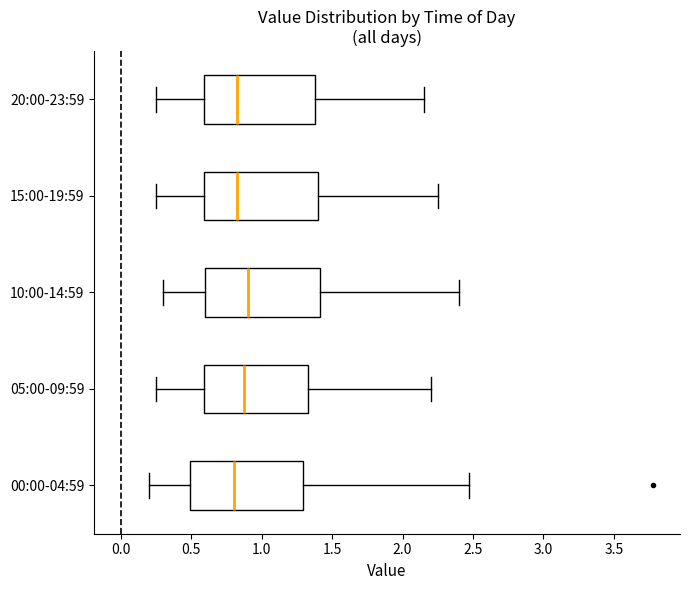

Reading bottom to top, transcribe this box plot: for each box, give where its median line is, the range the box spans, and where its two whiskers end, as read against the x-axis. The values are not printed on the chart, so give them approximately, as read against the axis.

00:00-04:59: median 0.80, box 0.50 to 1.30, whiskers 0.20 to 2.45
05:00-09:59: median 0.90, box 0.60 to 1.35, whiskers 0.25 to 2.20
10:00-14:59: median 0.90, box 0.60 to 1.40, whiskers 0.30 to 2.40
15:00-19:59: median 0.85, box 0.60 to 1.40, whiskers 0.25 to 2.25
20:00-23:59: median 0.85, box 0.60 to 1.40, whiskers 0.25 to 2.15